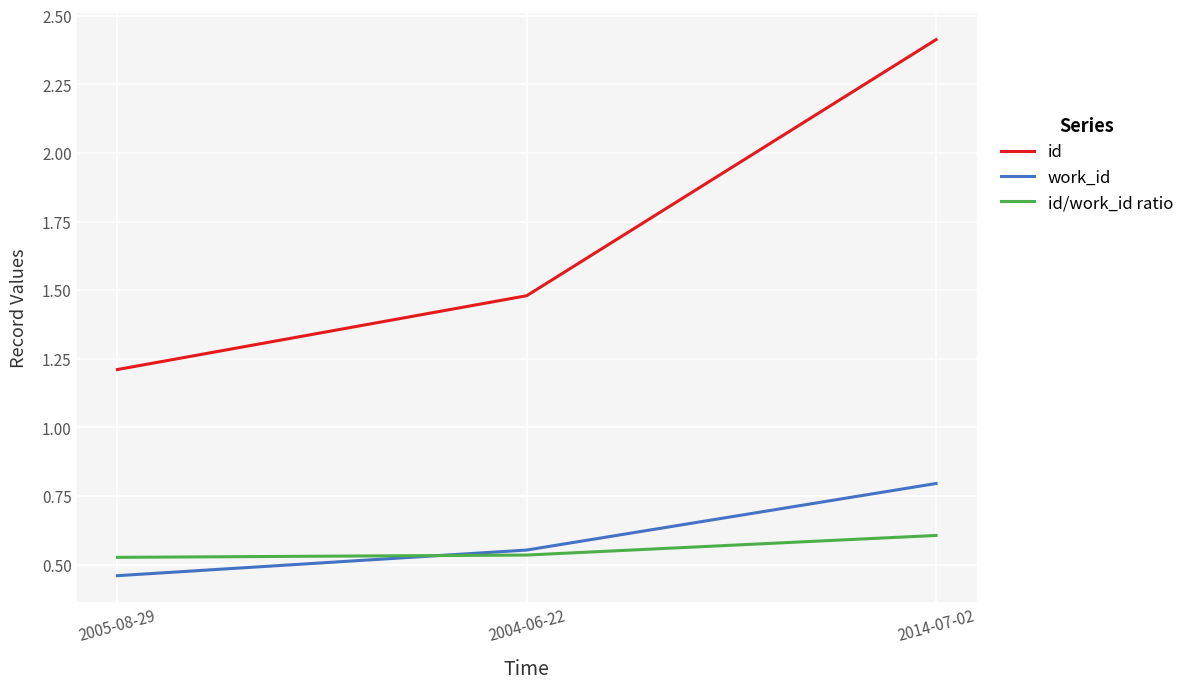

Count the id/work_id ratio values in the range 0 to 1.

3